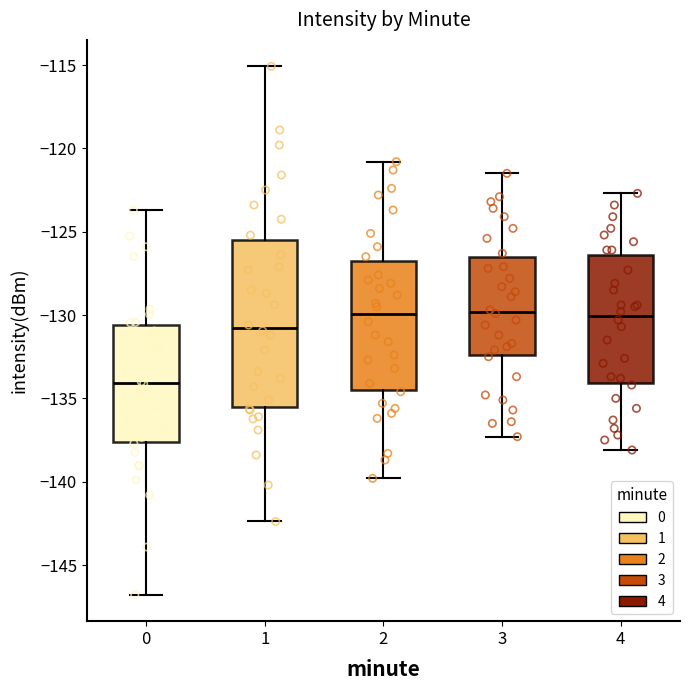

Which box is the tallest, from its lower edge to its upper edge?

1